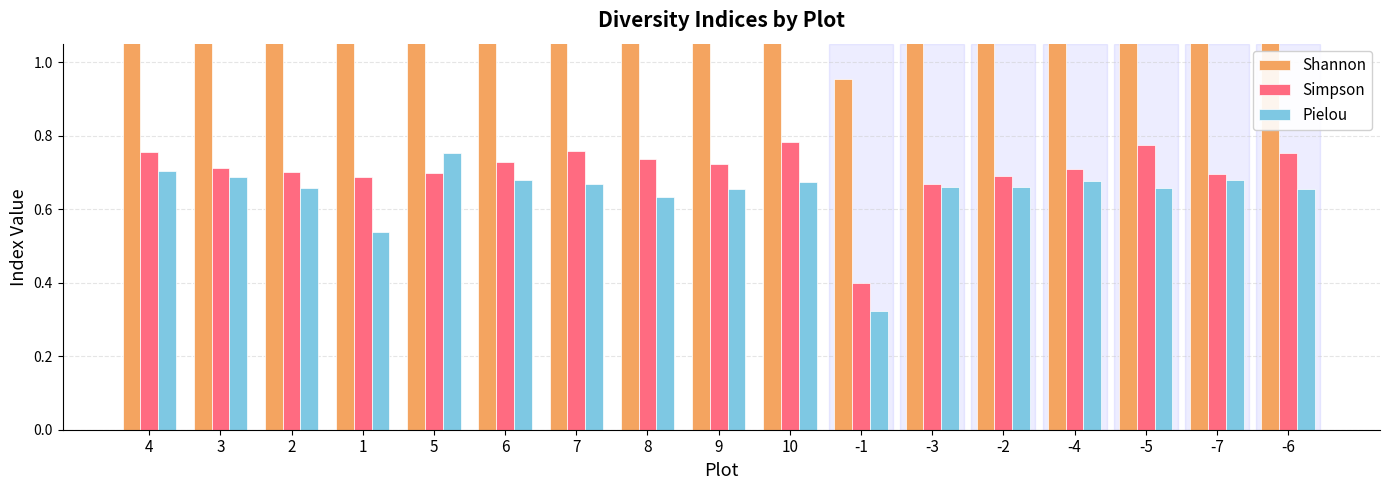

Rank the categories by Simpson value from highest to lowest.

10, -5, 7, 4, -6, 8, 6, 9, 3, -4, 2, 5, -7, -2, 1, -3, -1